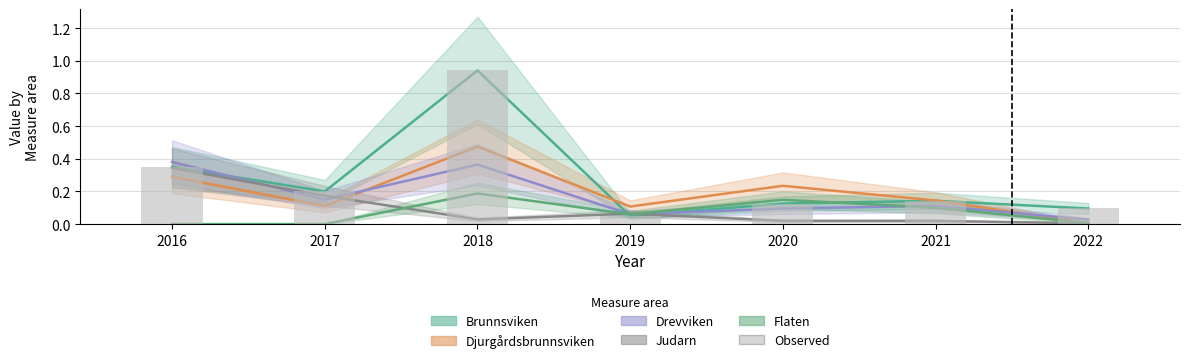

The value at 2018 is 0.4. True or false?

False